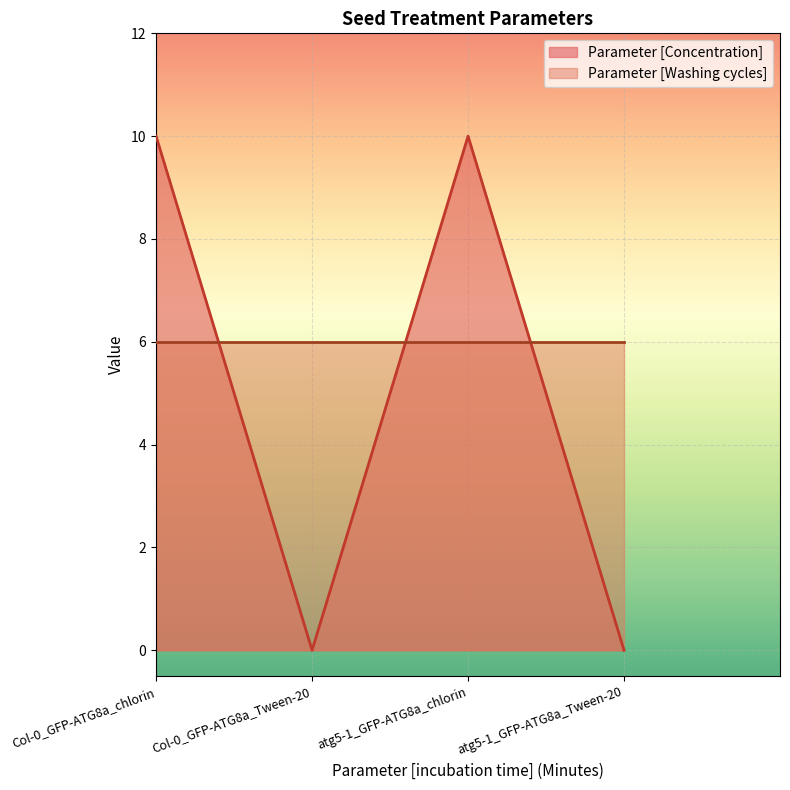

List the series in order of their peak value, lowest first.

Parameter [Washing cycles], Parameter [Concentration]